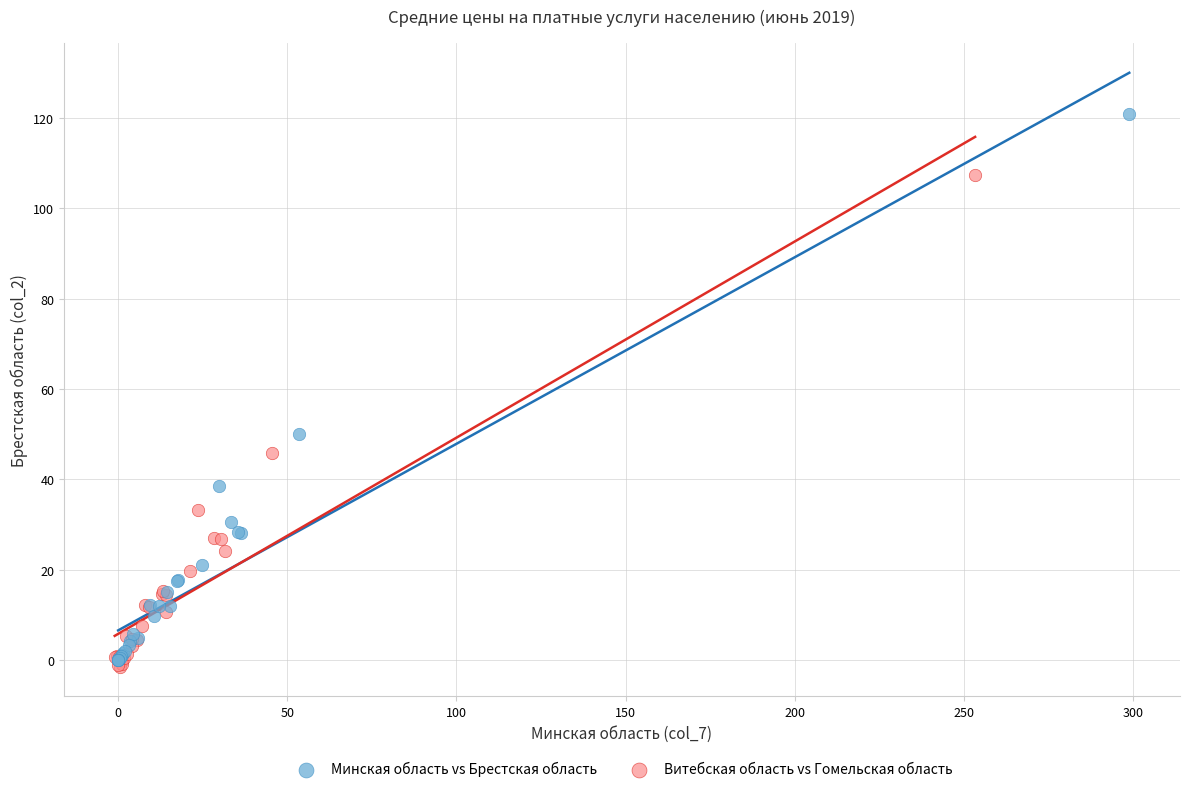

Which series contains the highest Y value?

Минская область vs Брестская область